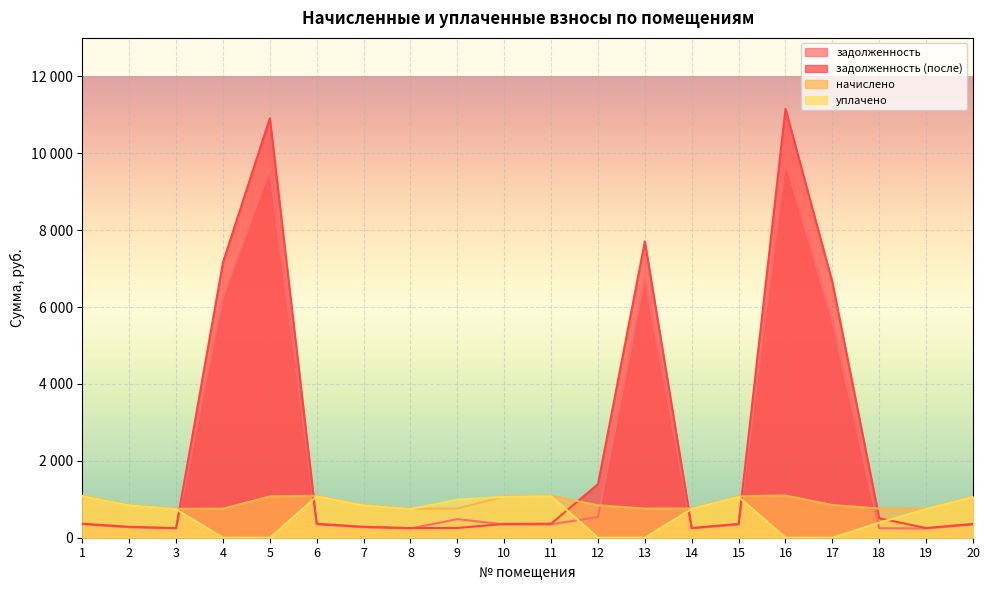

What is the sum of all задолженность (после) values?

49472.0